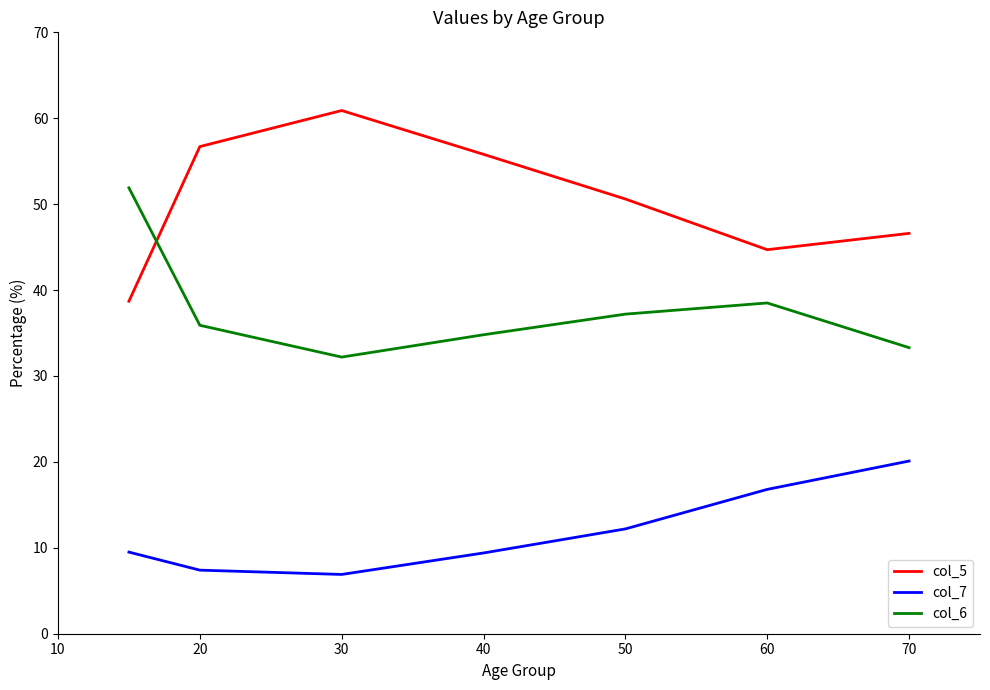

What is the smallest value displayed?

6.9